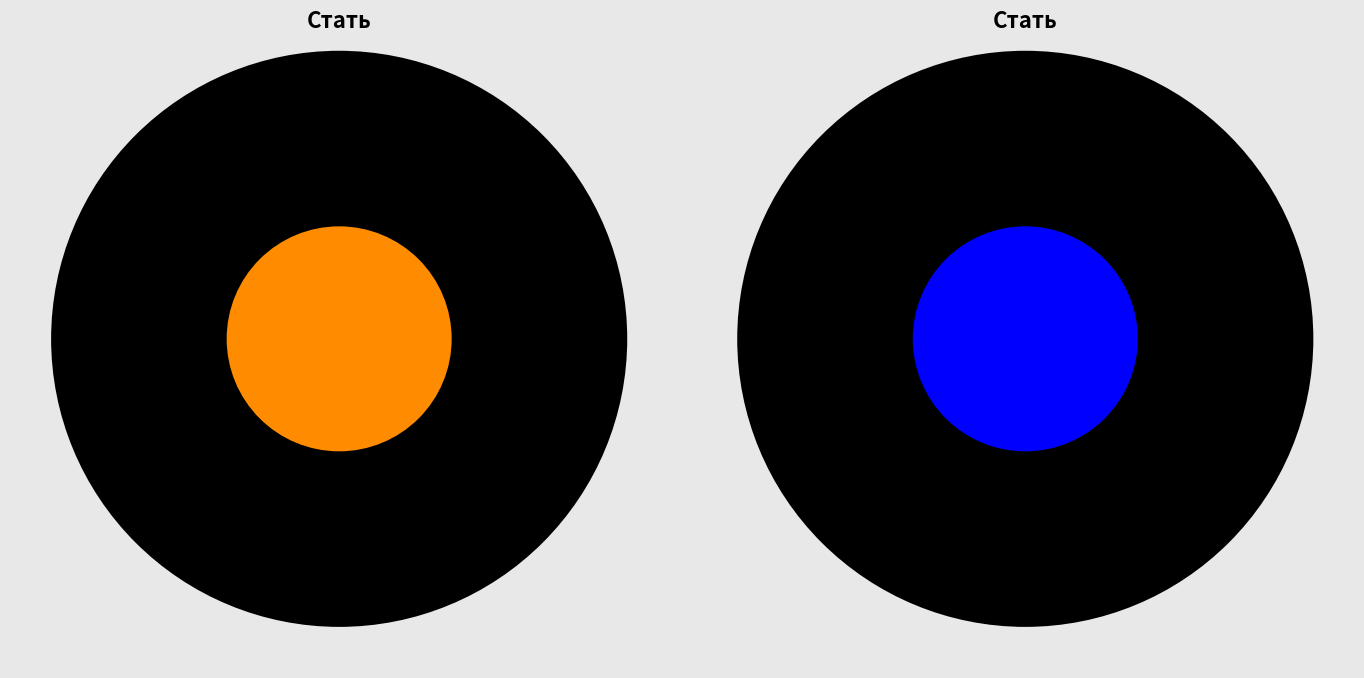

Does Жіноча represent more than half of the total?

Yes